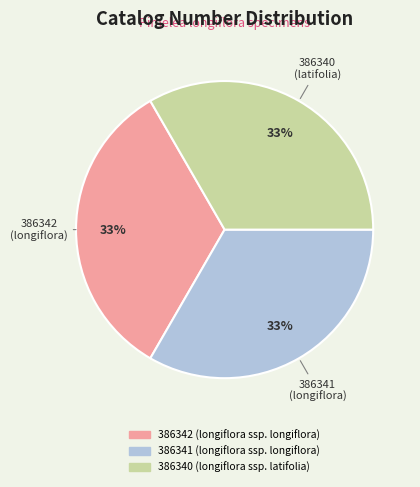

Does any single category account for the majority?

No